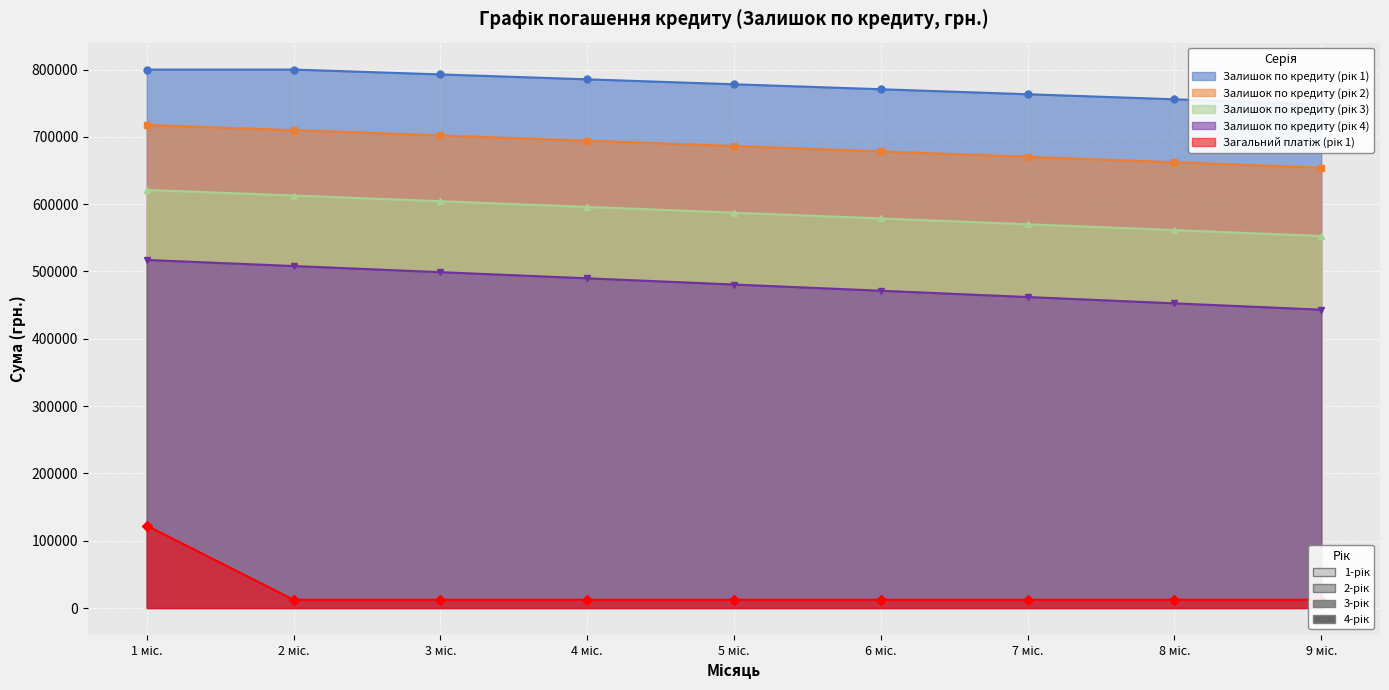

Which label corresponds to the largest value in the chart?

1 міс.